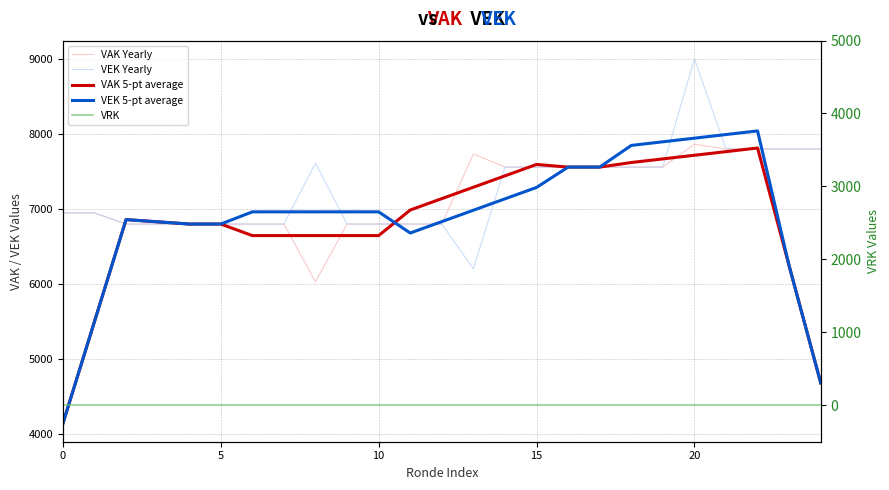

True or false: VRK has more than 0 points higher than both neighbors.

False